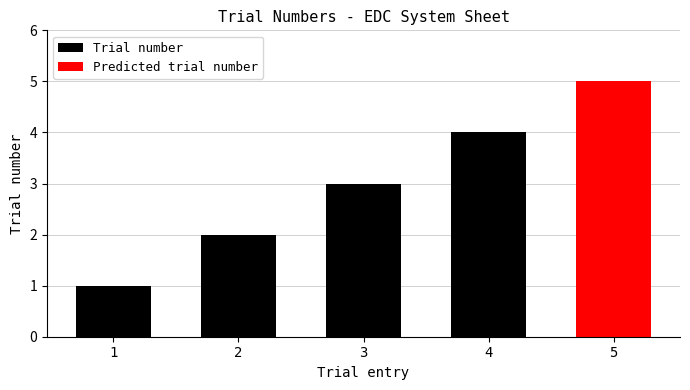

What is the difference between the values at 3 and 2?

1